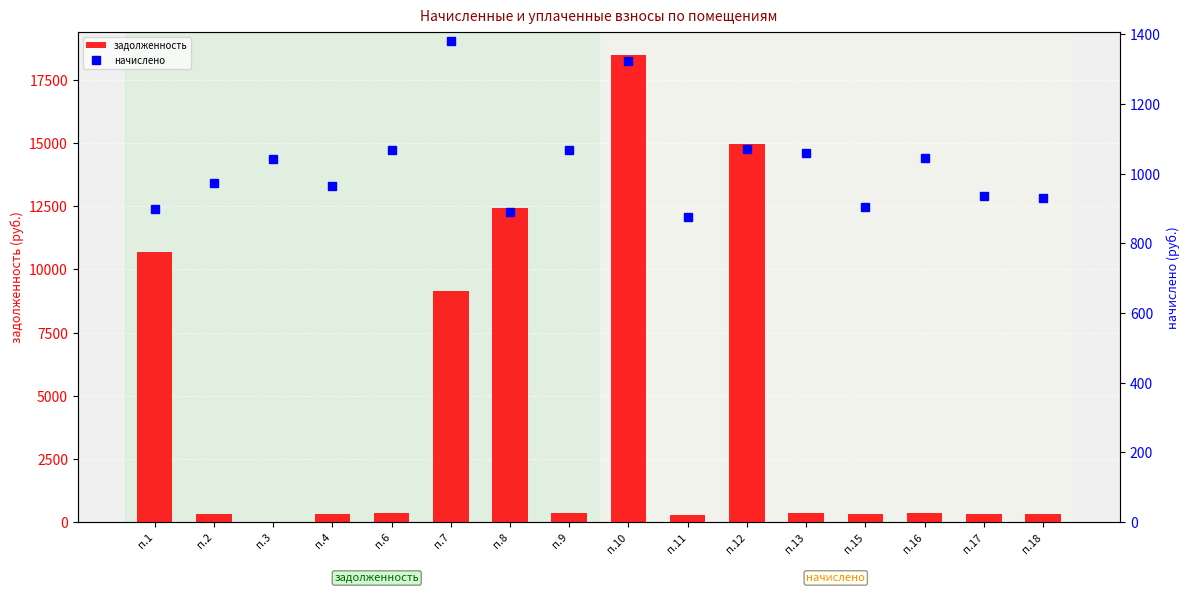

What is the average value of the начислено series?

1027.3